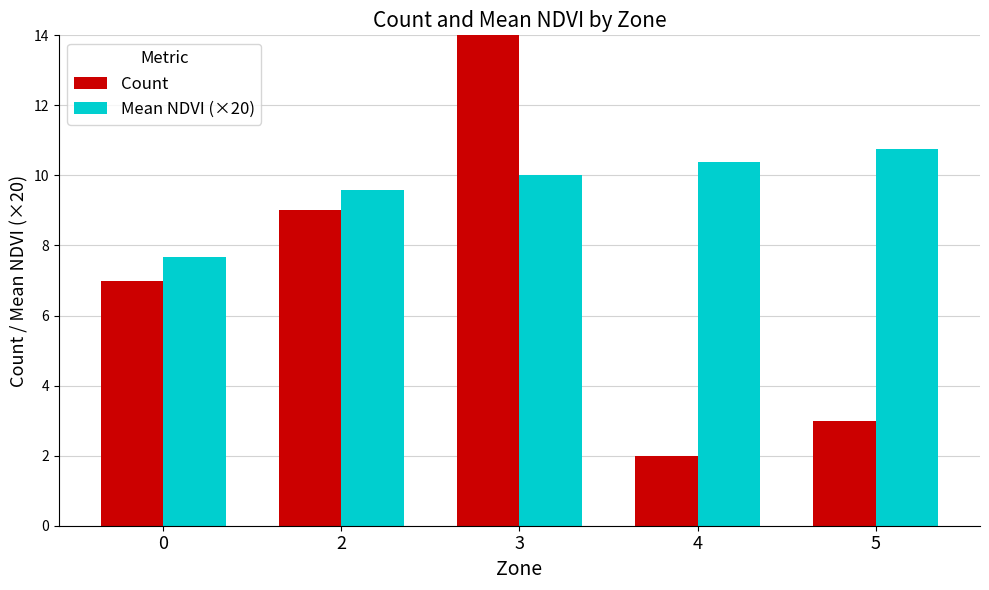

Which series has the widest spread of values?

Count